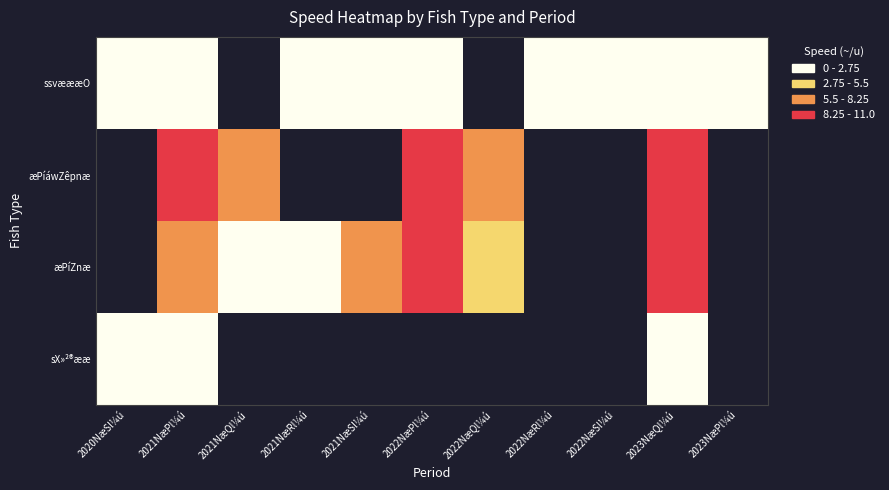

Which series has the largest range (max minus min)?

sX»²®ææ